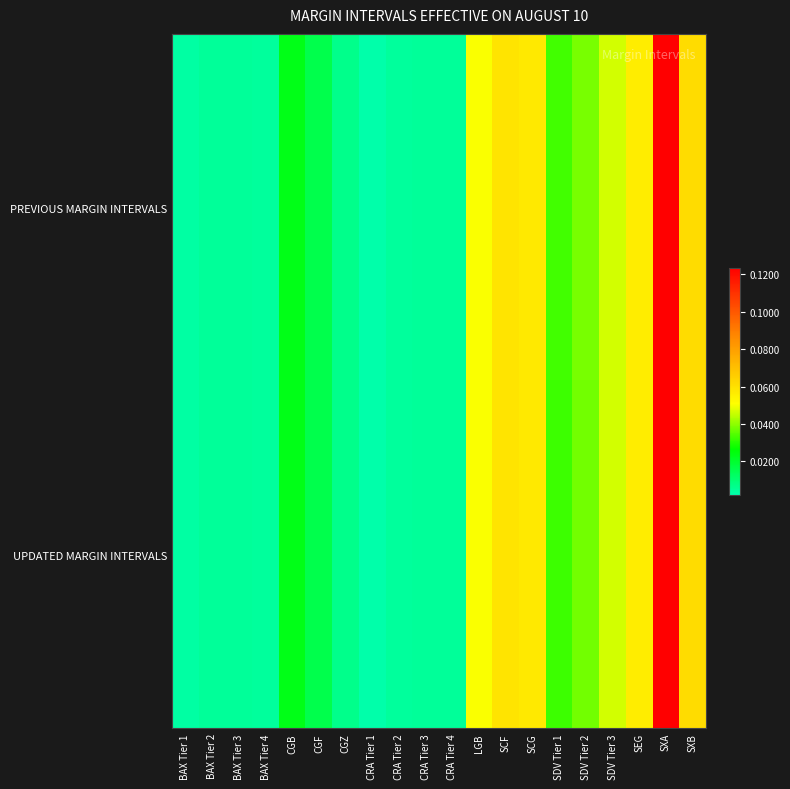

At how many categories does at least one series exceed 0?

20